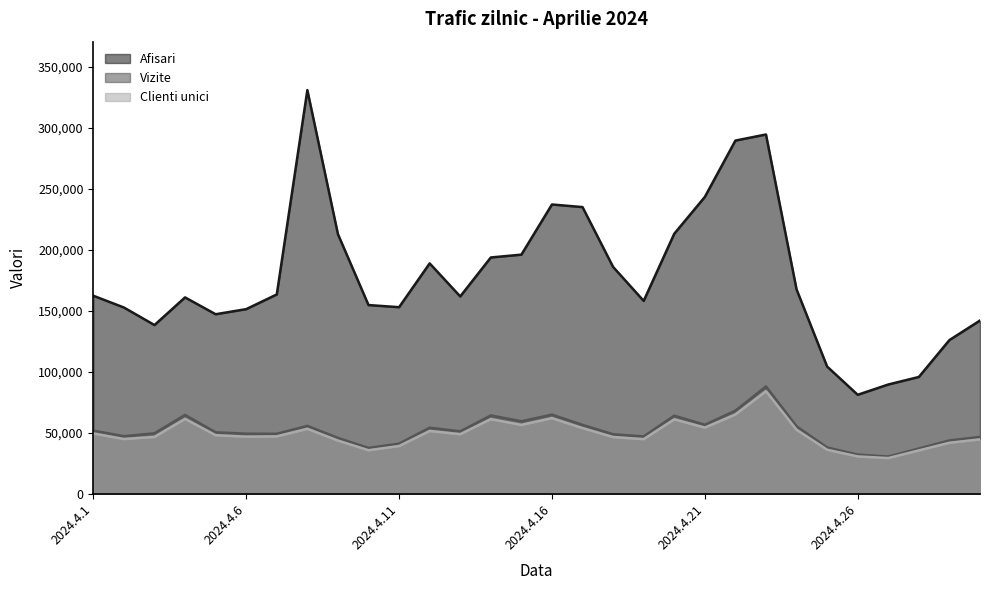

What is the difference between the Vizite values at 2024.4.22 and 2024.4.27?

37633